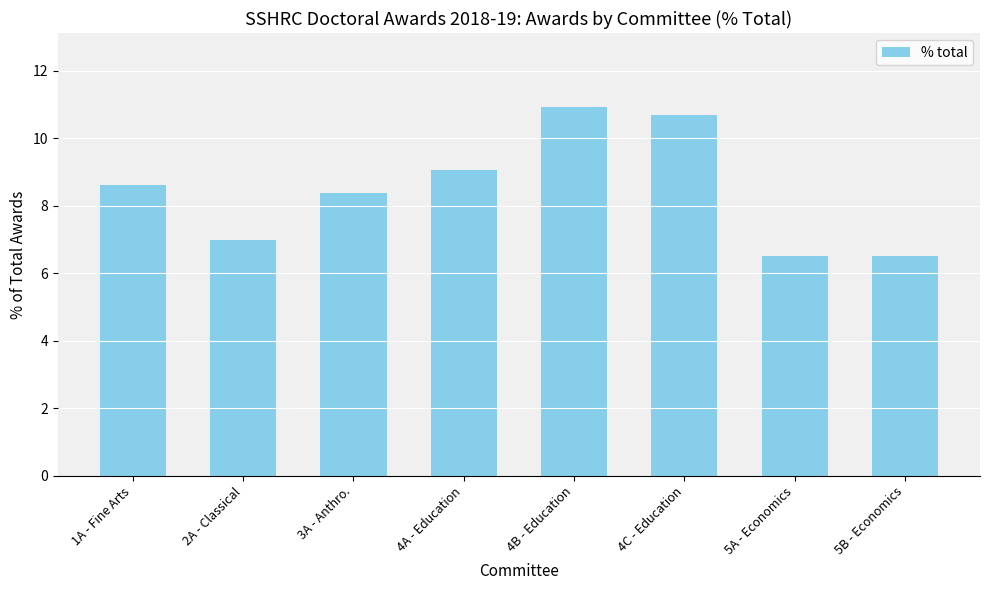

Between 3A - Anthro. and 5A - Economics, which is larger?

3A - Anthro.